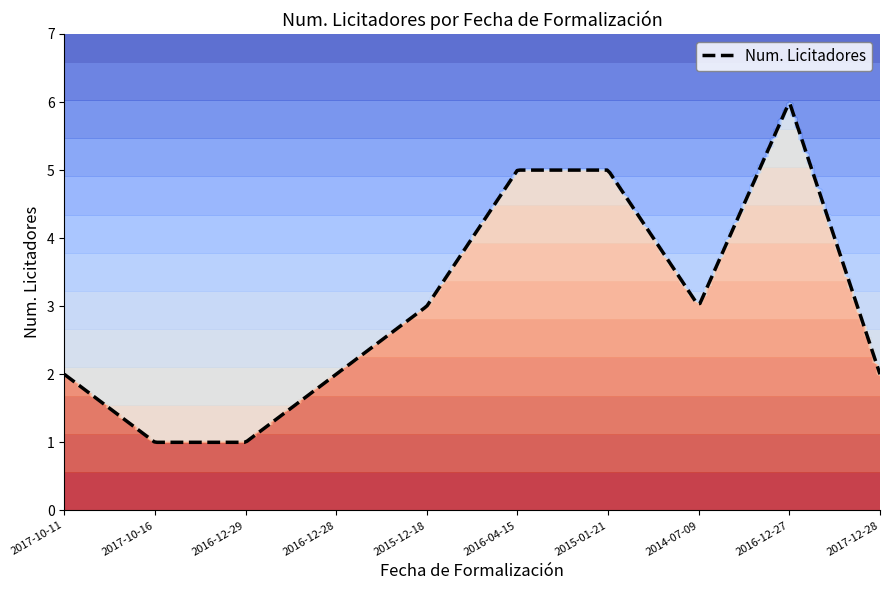

Which has a higher value, 2017-12-28 or 2015-12-18?

2015-12-18